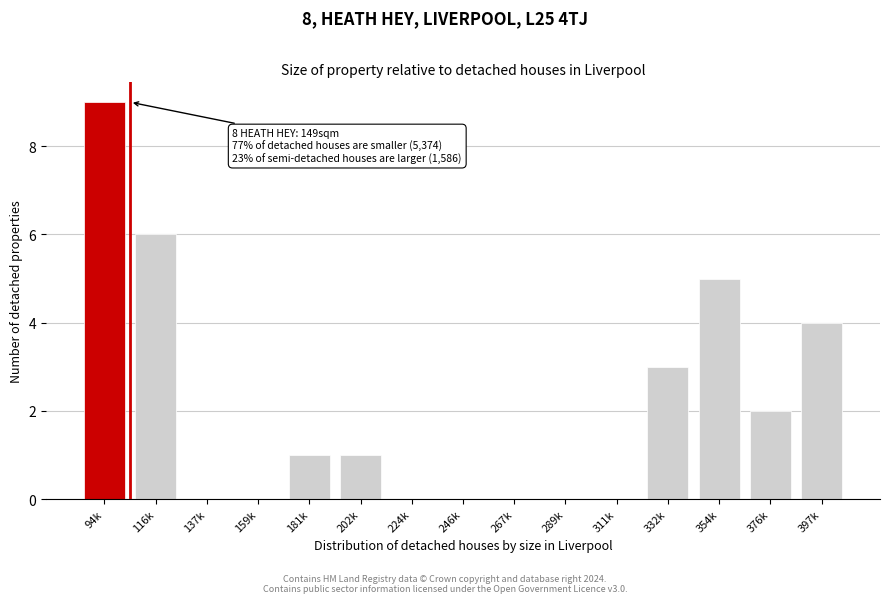

Reading left to right, transcribe all the data shown in this chart.

94k=9	116k=6	137k=0	159k=0	181k=1	202k=1	224k=0	246k=0	267k=0	289k=0	311k=0	332k=3	354k=5	376k=2	397k=4